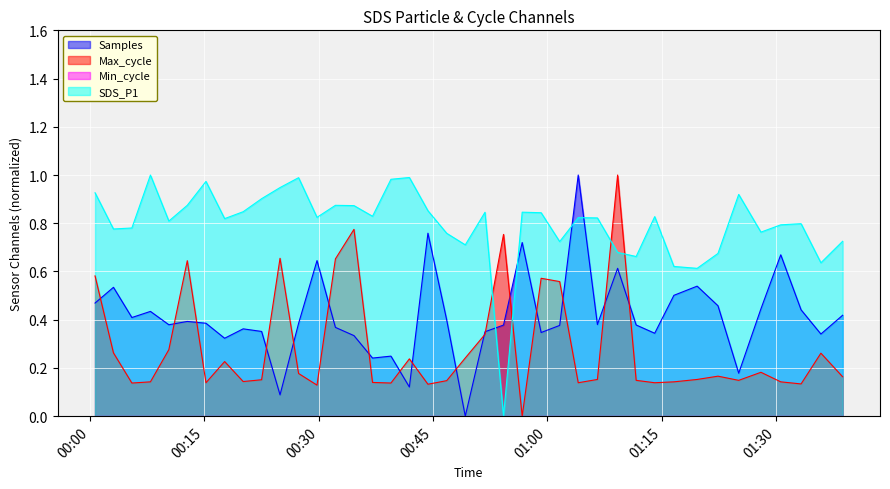

After their last crossing, which series has the higher values: SDS_P1 or Max_cycle?

SDS_P1